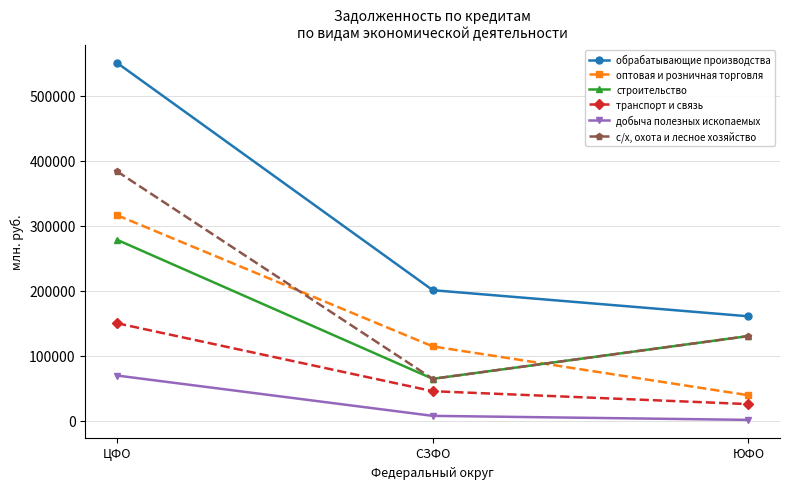

How many строительство values are between 64834 and 278698?

3